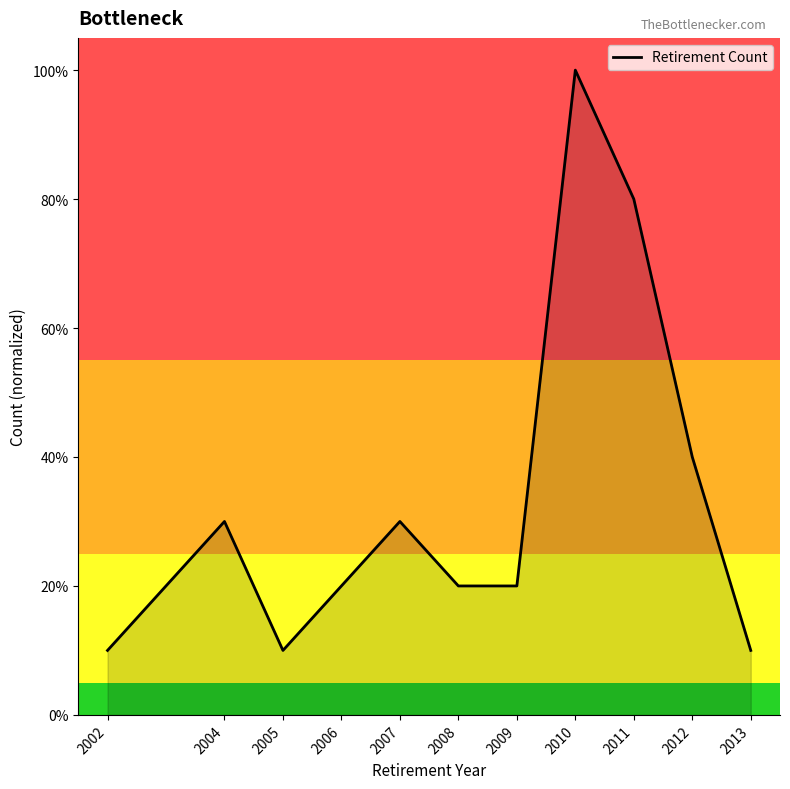

Reading right to left, extract all data points from this chart.

0.1	0.4	0.8	1.0	0.2	0.2	0.3	0.2	0.1	0.3	0.1